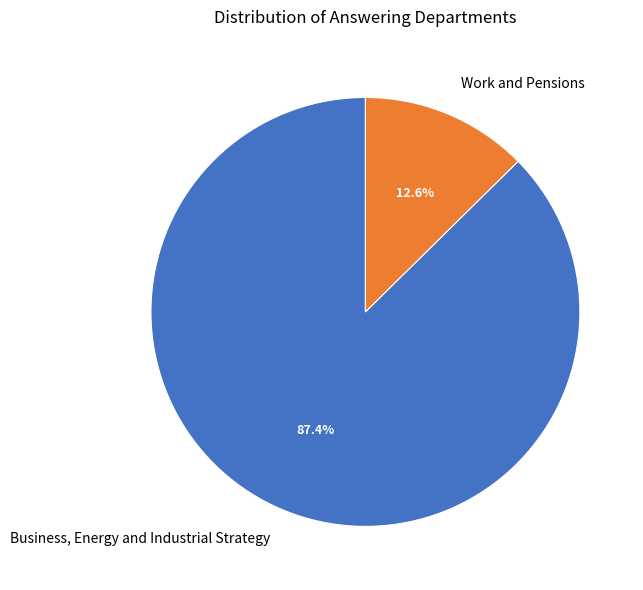

Do Business, Energy and Industrial Strategy and Work and Pensions together represent more than half of the pie?

Yes